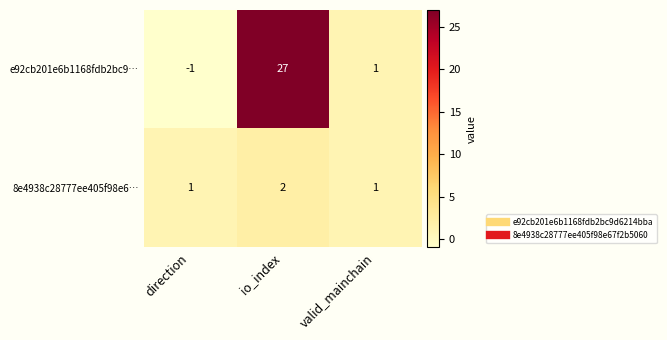

Reading right to left, what are all the values shown in this chart?

e92cb201e6b1168fdb2bc9…: valid_mainchain=1	io_index=27	direction=-1
8e4938c28777ee405f98e6…: valid_mainchain=1	io_index=2	direction=1